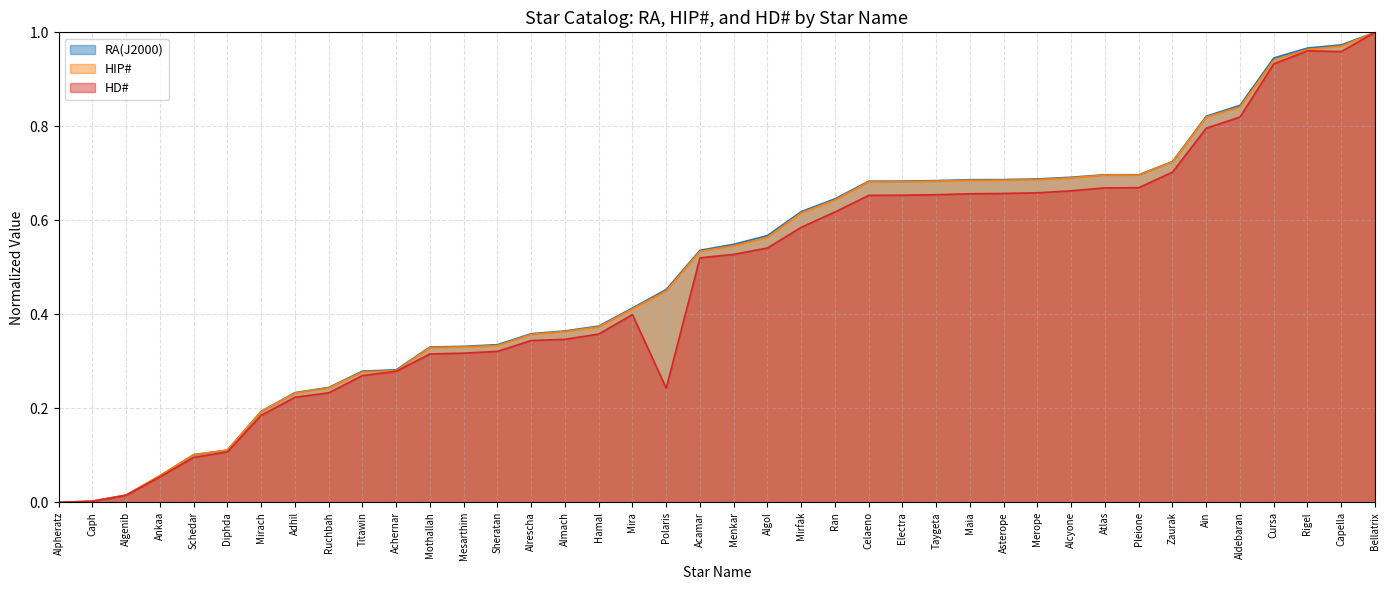

Reading right to left, transcribe all the data shown in this chart.

RA(J2000): 1.0	1.0	1.0	0.9	0.8	0.8	0.7	0.7	0.7	0.7	0.7	0.7	0.7	0.7	0.7	0.7	0.6	0.6	0.6	0.5	0.5	0.5	0.4	0.4	0.4	0.4	0.3	0.3	0.3	0.3	0.3	0.2	0.2	0.2	0.1	0.1	0.1	0.0	0.0	0.0
HIP#: 1.0	1.0	1.0	0.9	0.8	0.8	0.7	0.7	0.7	0.7	0.7	0.7	0.7	0.7	0.7	0.7	0.6	0.6	0.6	0.5	0.5	0.4	0.4	0.4	0.4	0.4	0.3	0.3	0.3	0.3	0.3	0.2	0.2	0.2	0.1	0.1	0.1	0.0	0.0	0.0
HD#: 1.0	1.0	1.0	0.9	0.8	0.8	0.7	0.7	0.7	0.7	0.7	0.7	0.7	0.7	0.7	0.7	0.6	0.6	0.5	0.5	0.5	0.2	0.4	0.4	0.3	0.3	0.3	0.3	0.3	0.3	0.3	0.2	0.2	0.2	0.1	0.1	0.1	0.0	0.0	0.0